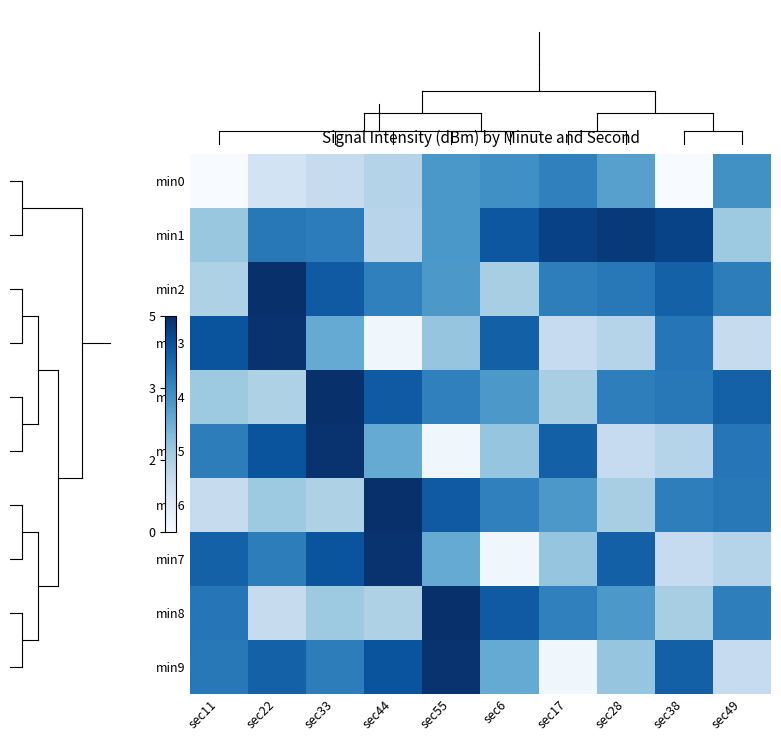

Rank the series by their maximum value, from lowest to highest.

min0, min1, min3, min5, min7, min9, min2, min4, min6, min8